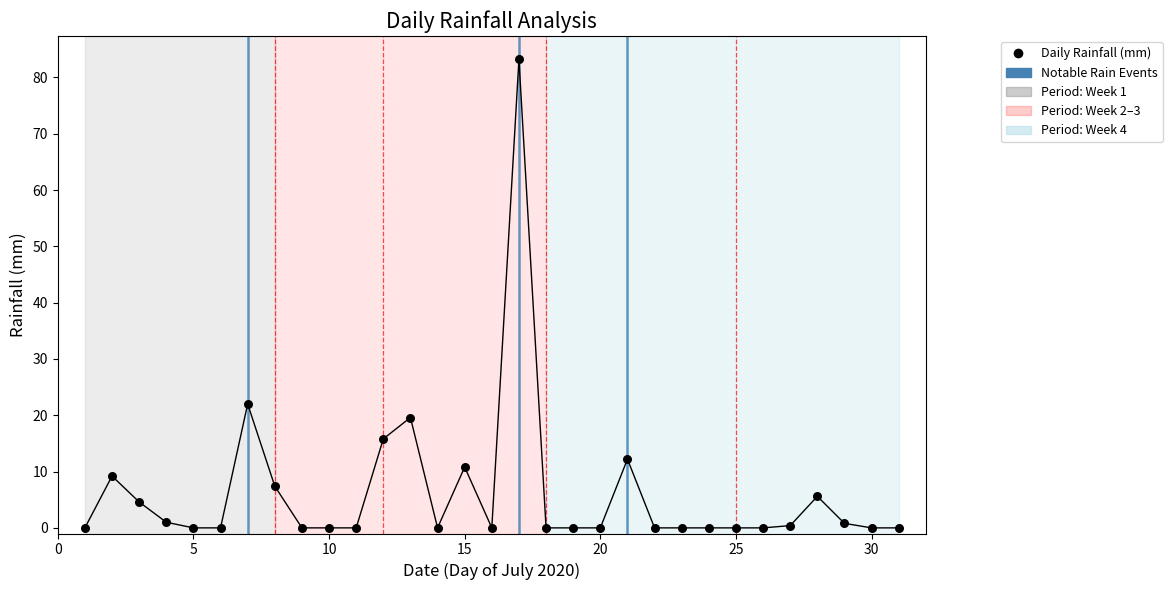

What Y value in the scatter plot is closest to 41?

22.0